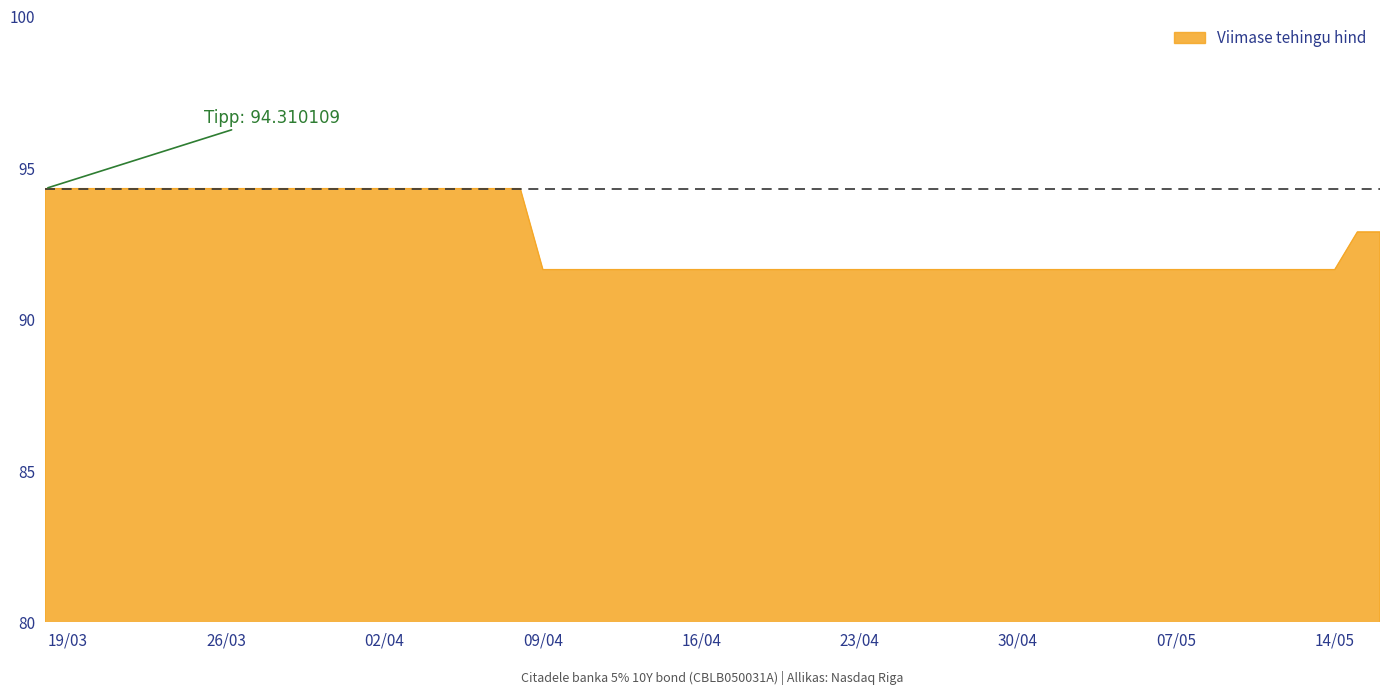

What is the greatest value displayed?

94.3